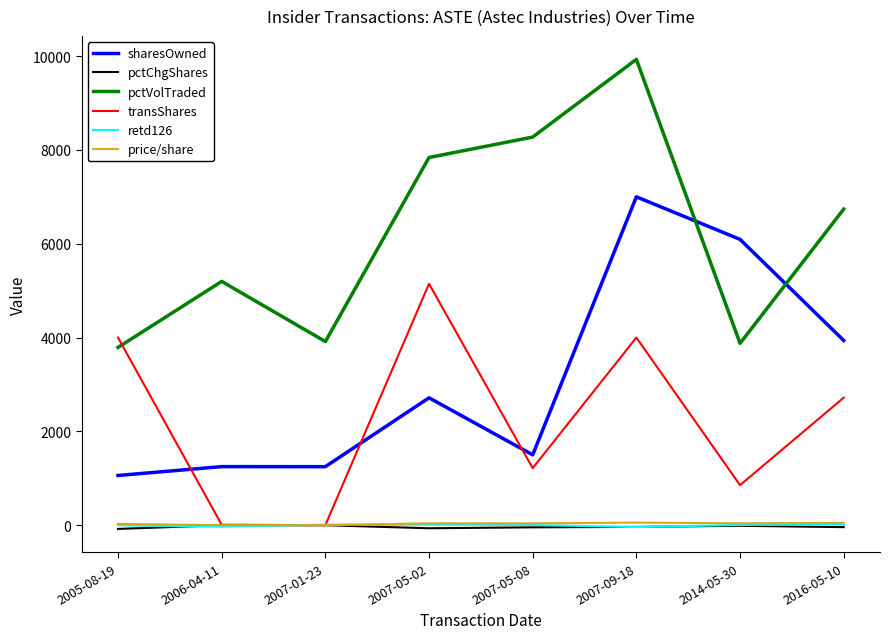

After their last crossing, which series has the higher values: transShares or sharesOwned?

sharesOwned